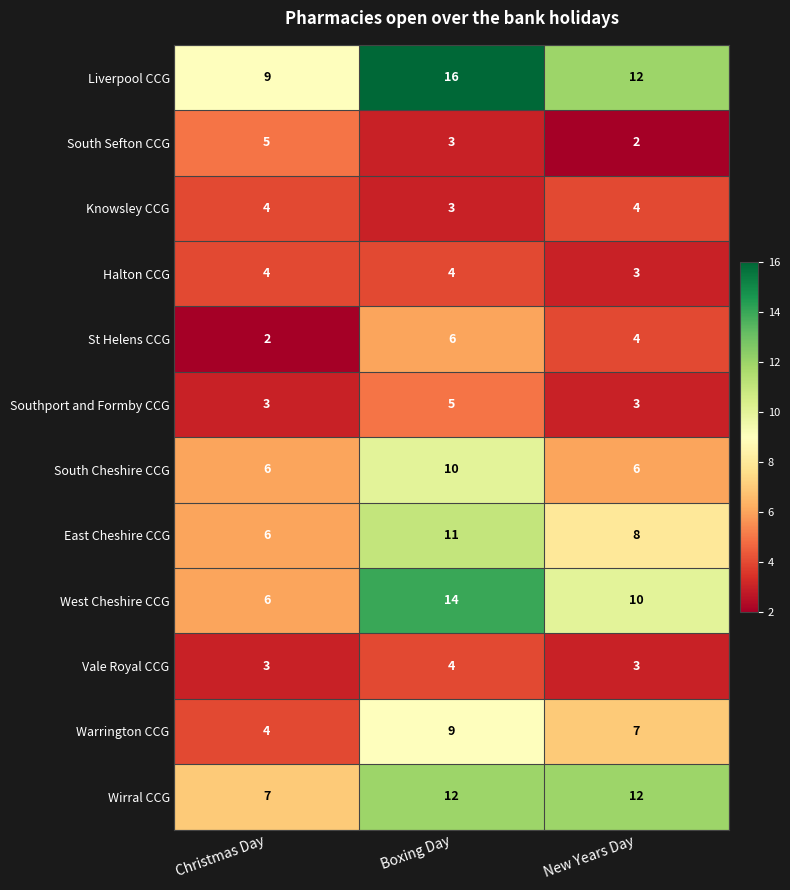

What is the sum of the Halton CCG values at New Years Day and Boxing Day?

7